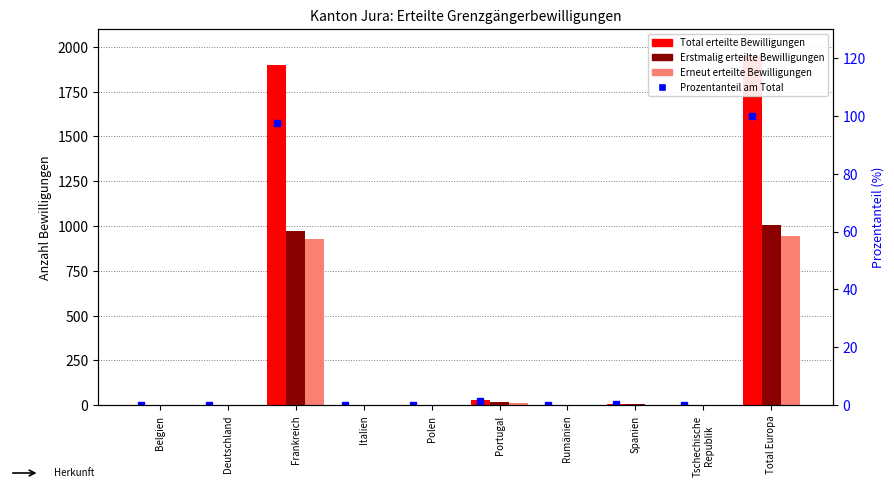

True or false: Erstmalig erteilte Bewilligungen has a value of 2.0 at Deutschland.

True